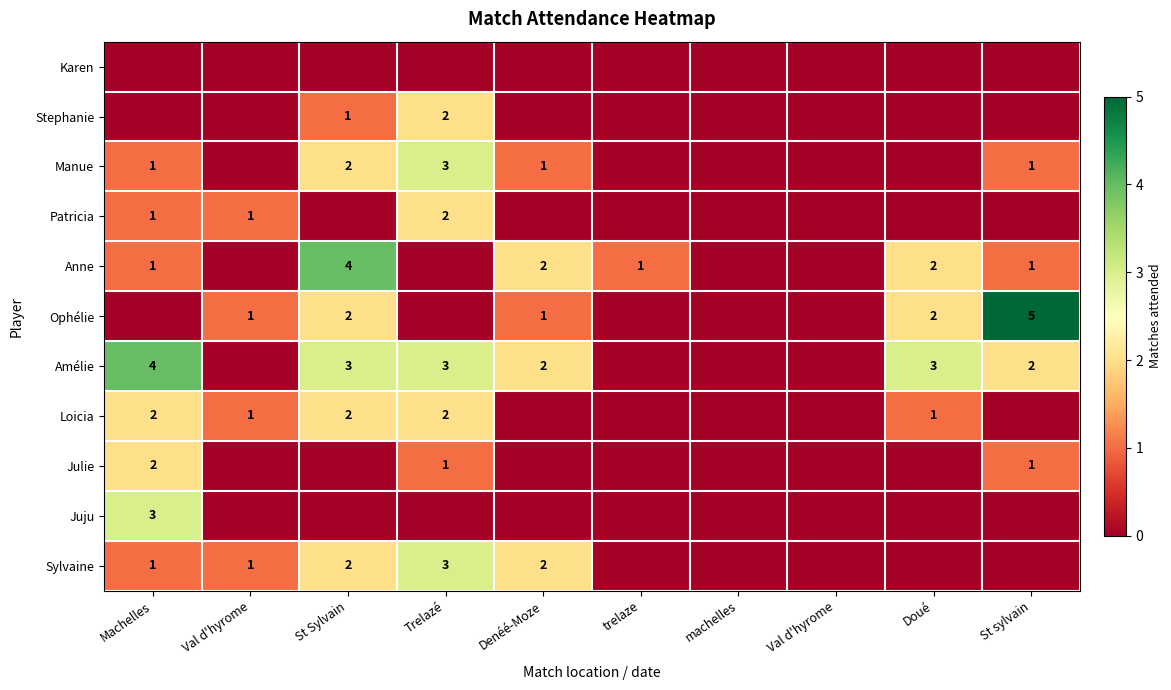

The Amélie series shows 3 at St Sylvain. True or false?

True